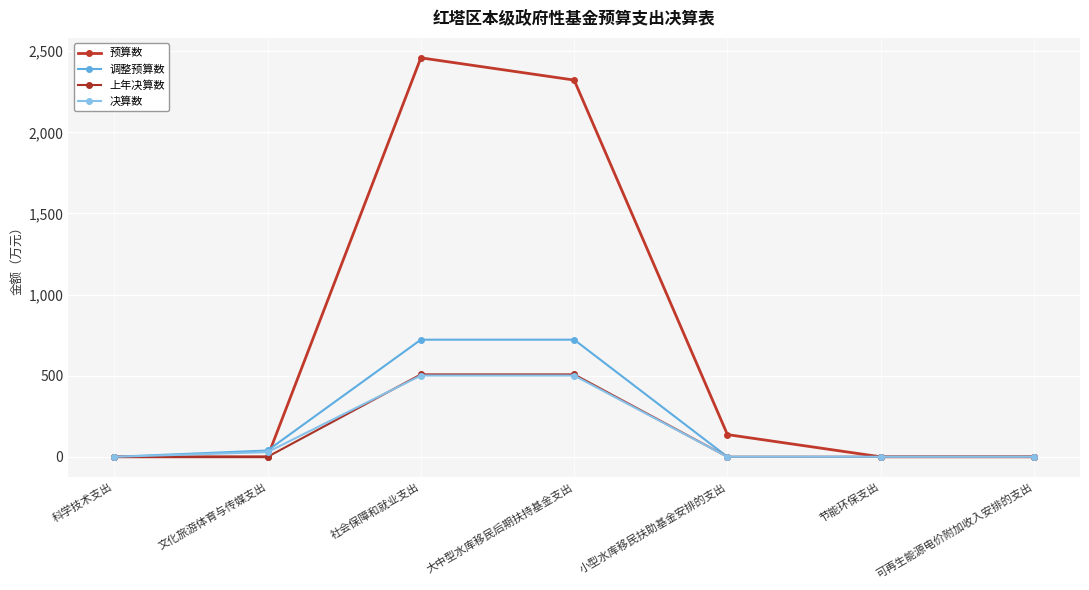

What is the average value of the 调整预算数 series?

212